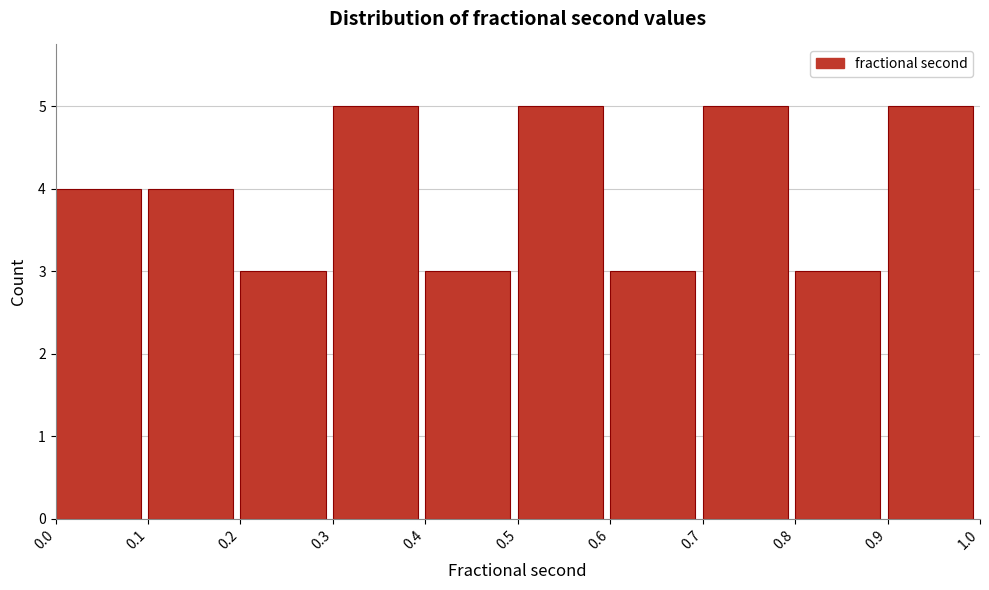

Reading left to right, transcribe this chart: for each bar, give the range it covers on the x-axis and its height. The values are not printed on the chart, so give them approximately, as read against the axis.

0.0 to 0.1: 4
0.1 to 0.2: 4
0.2 to 0.3: 3
0.3 to 0.4: 5
0.4 to 0.5: 3
0.5 to 0.6: 5
0.6 to 0.7: 3
0.7 to 0.8: 5
0.8 to 0.9: 3
0.9 to 1.0: 5